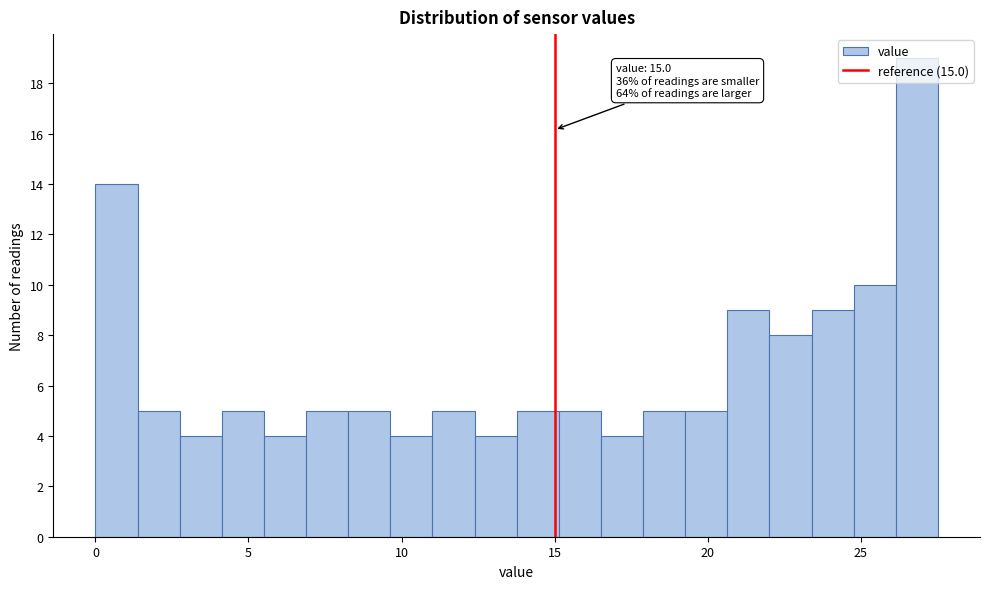

Around what value on the x-axis is the tallest bar? Give the approximate position of its centre, as read against the axis.

27.0